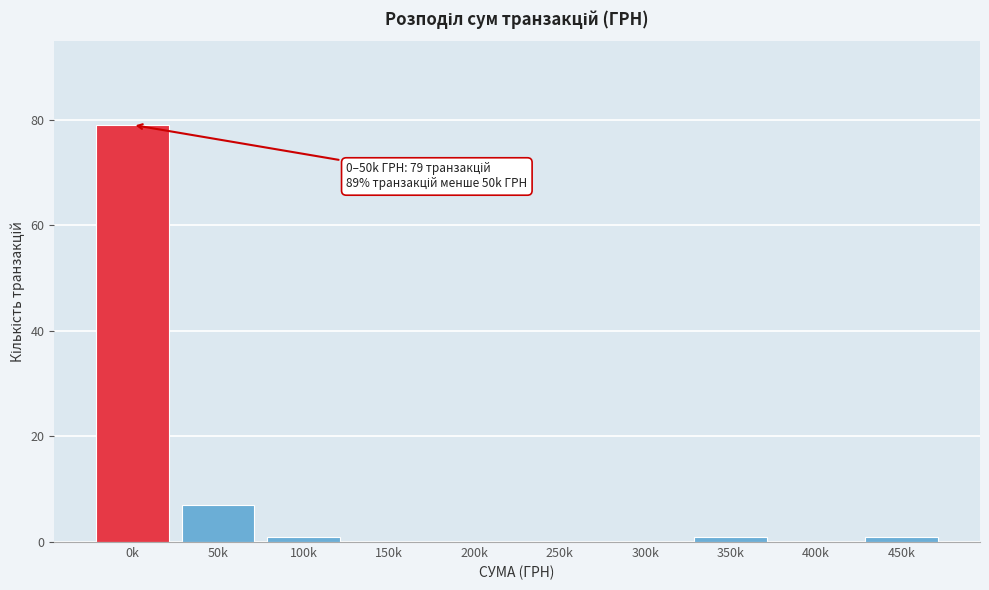

Reading left to right, what are all the values shown in this chart?

0k=79	50k=7	100k=1	150k=0	200k=0	250k=0	300k=0	350k=1	400k=0	450k=1